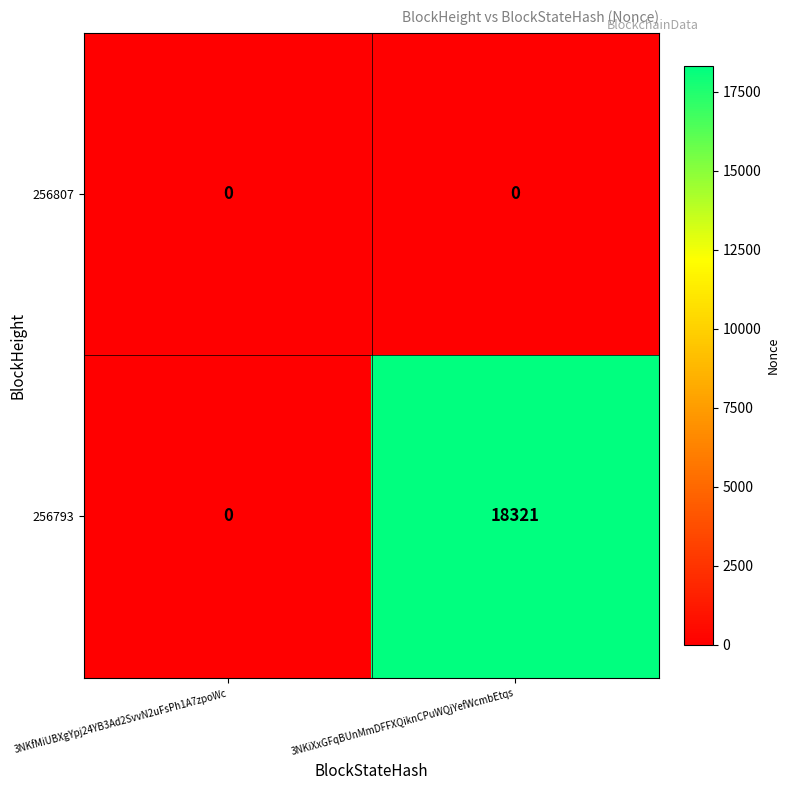

Reading left to right, extract all data points from this chart.

256807: 3NKfMiUBXgYpj24YB3Ad2SvvN2uFsPh1A7zpoWc=0	3NKiXxGFqBUnMmDFFXQiknCPuWQjYefWcmbEtqs=0
256793: 3NKfMiUBXgYpj24YB3Ad2SvvN2uFsPh1A7zpoWc=0	3NKiXxGFqBUnMmDFFXQiknCPuWQjYefWcmbEtqs=18321